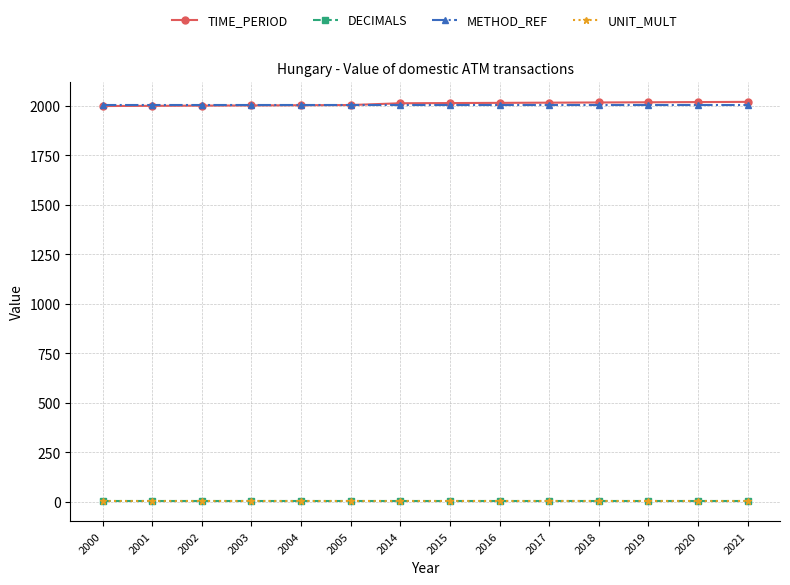

Does the chart display data point markers on the line(s)?

Yes